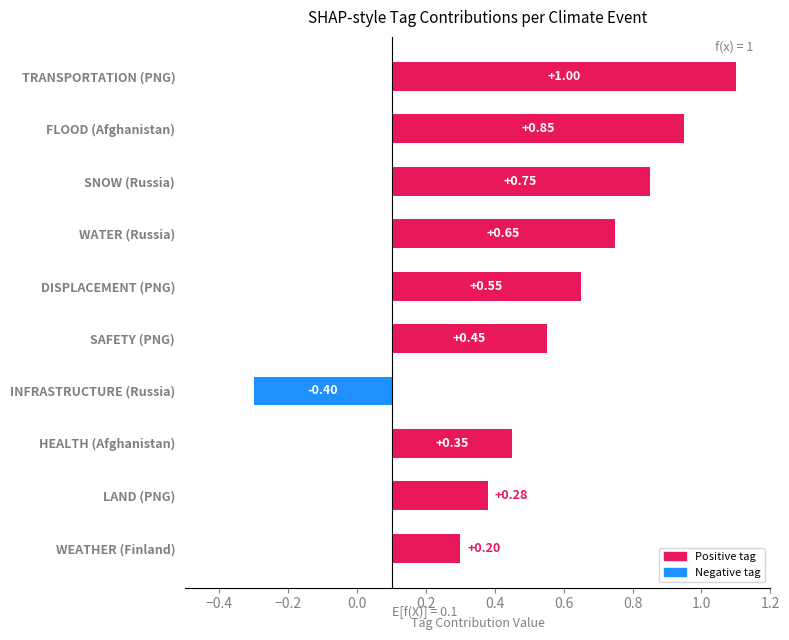

True or false: HEALTH has a value of 1 at Russia.

False